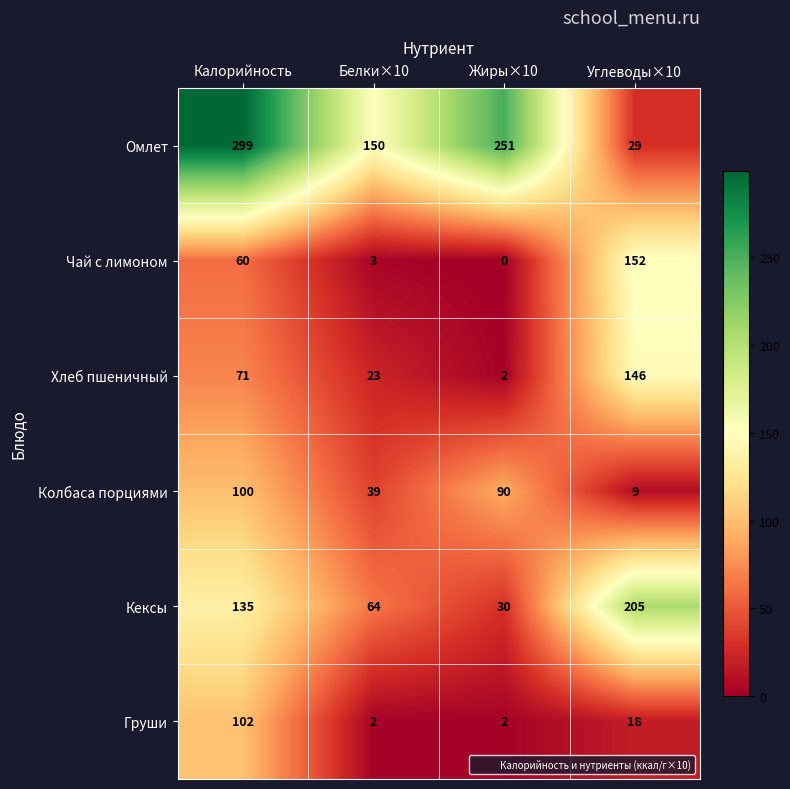

How many series are shown in this chart?

6